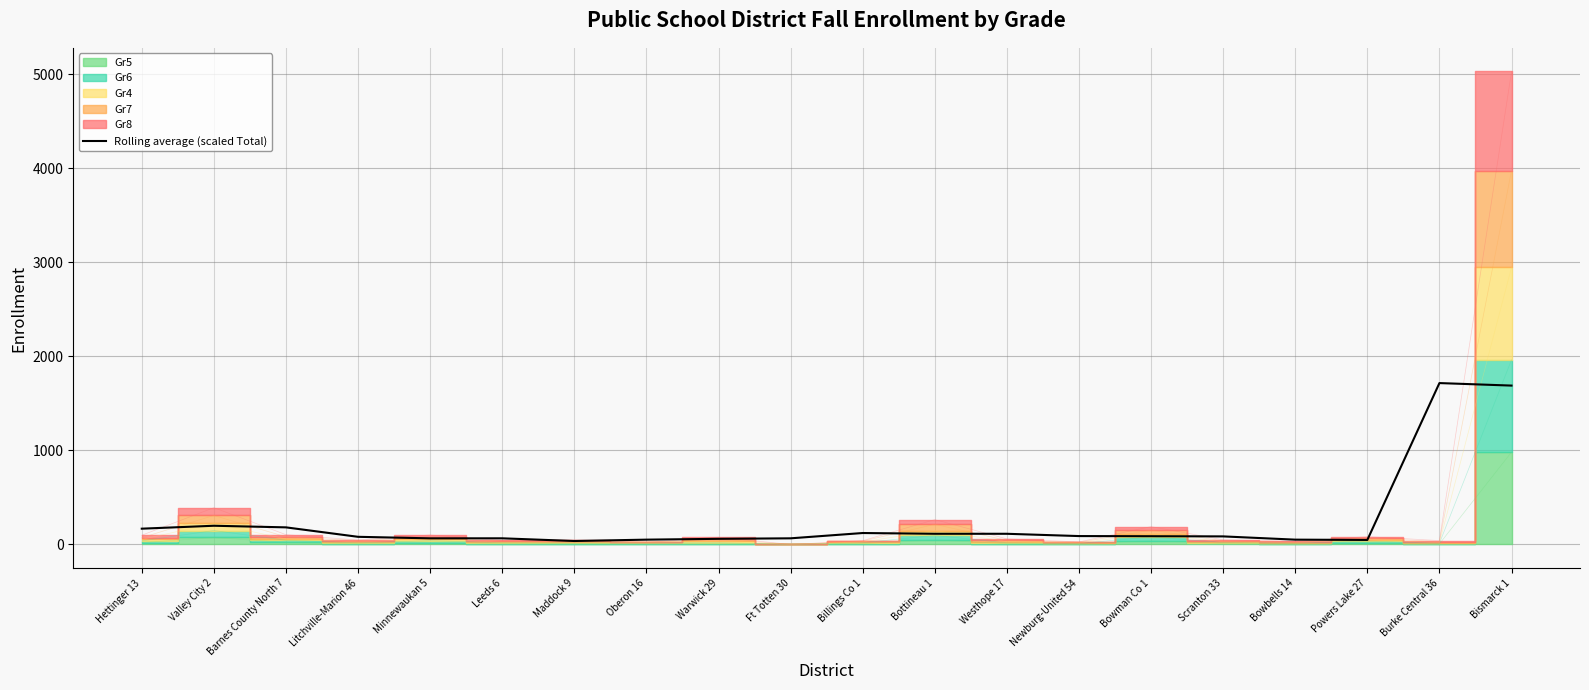

What is the value of the 3rd point from the left?

181.7